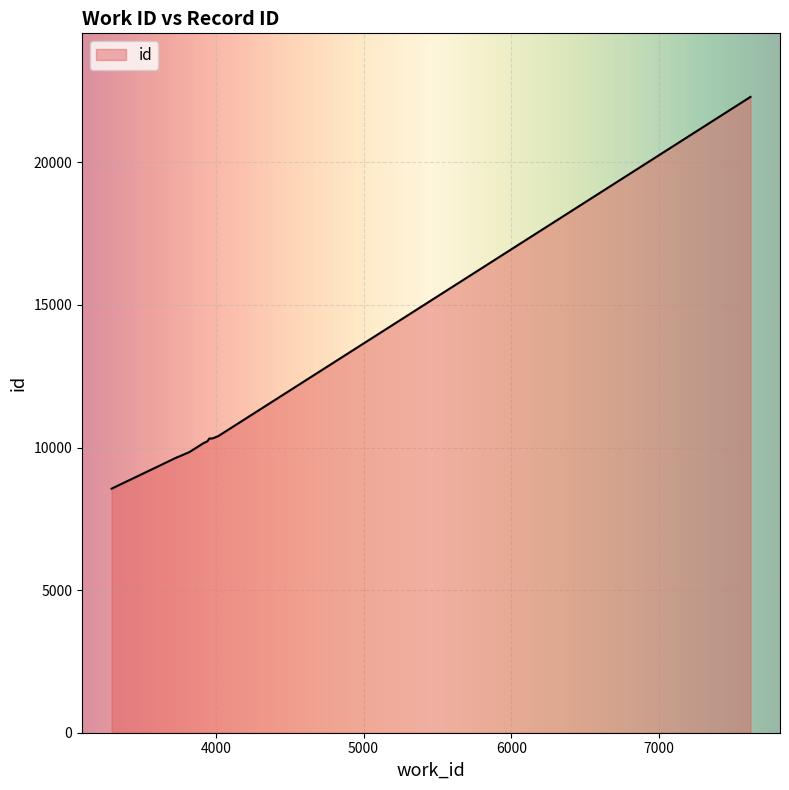

What is the smallest value displayed?

8558